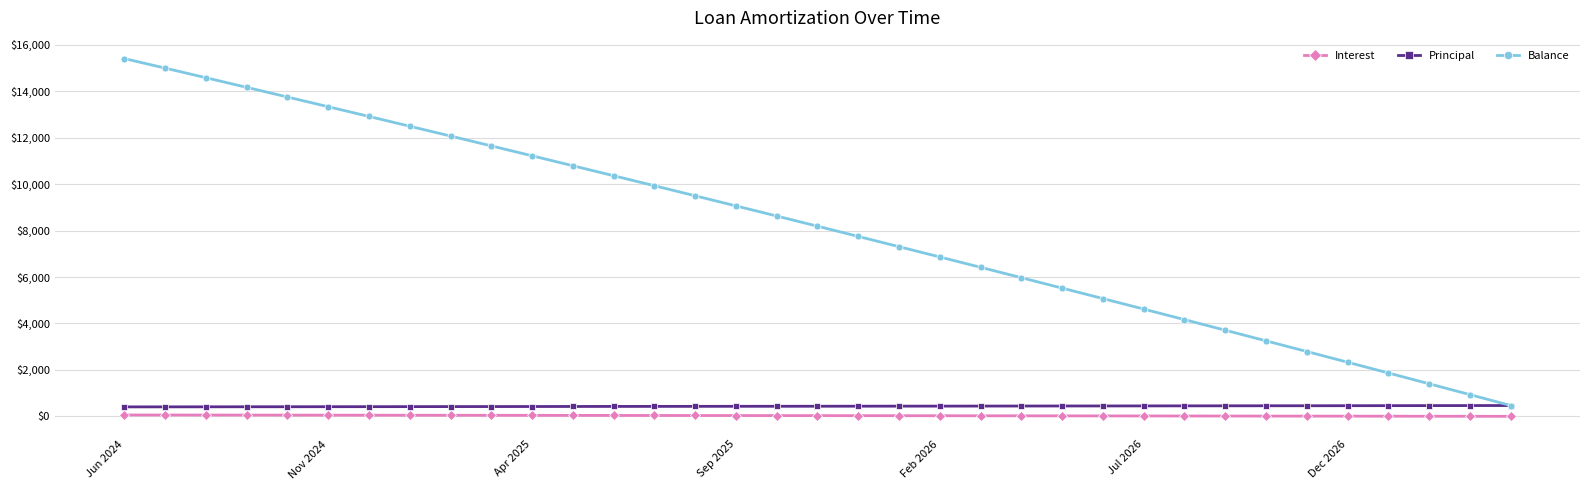

How many lines are shown in the chart?

3